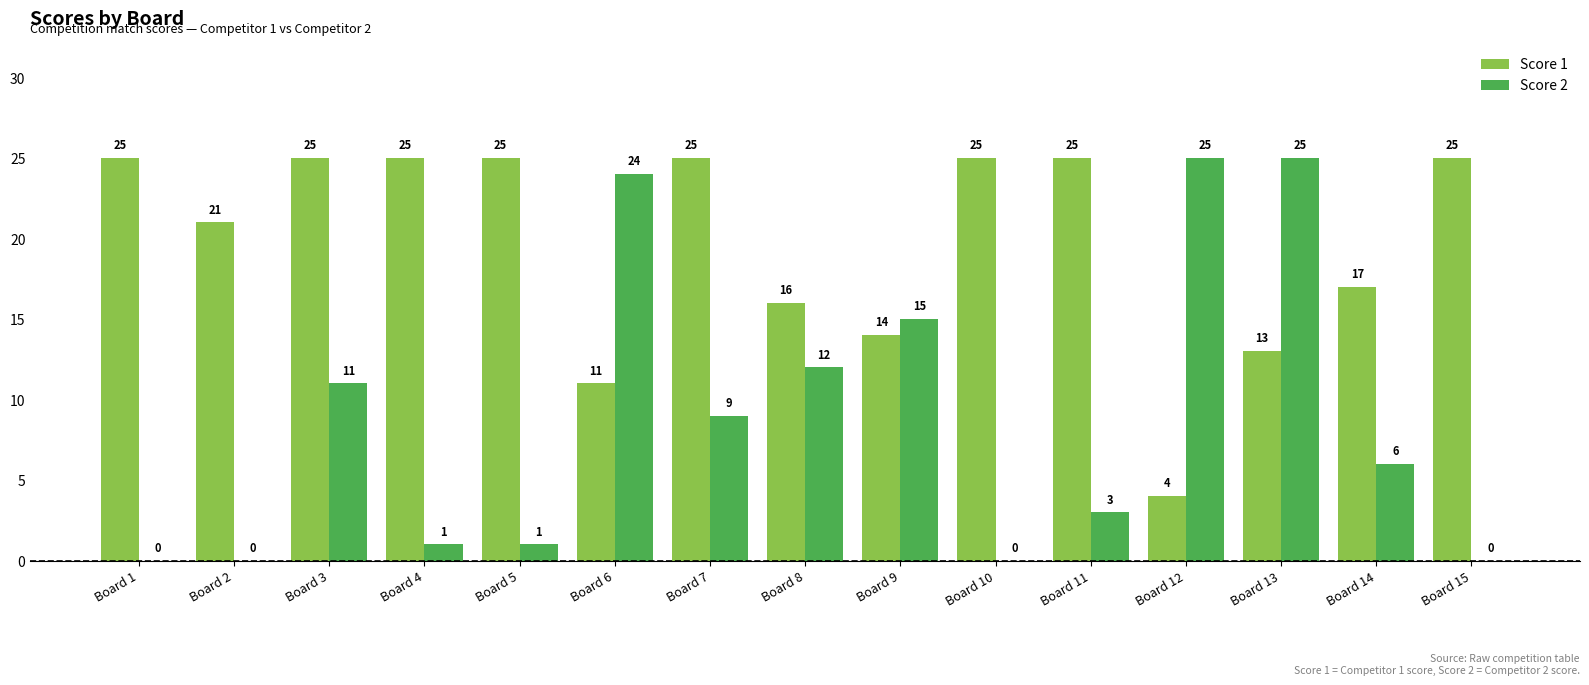

The Score 1 series shows 17 at Board 13. True or false?

False